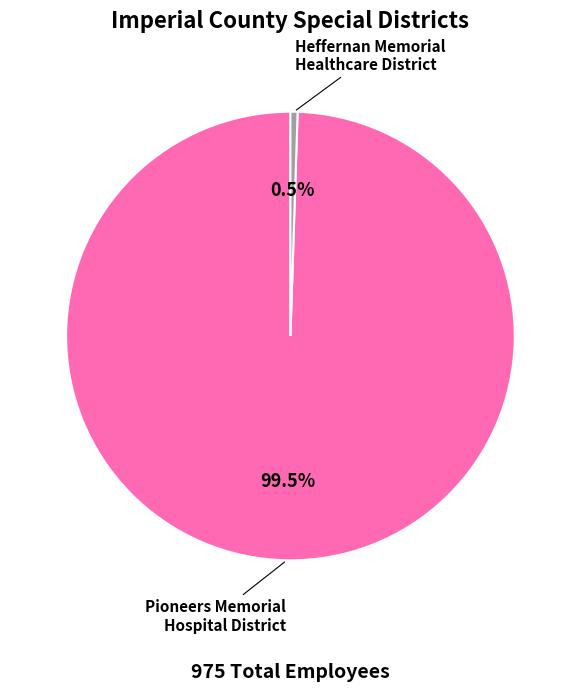

To the nearest percent, what is the combined percentage of Pioneers Memorial Hospital District and Heffernan Memorial Healthcare District?

100%